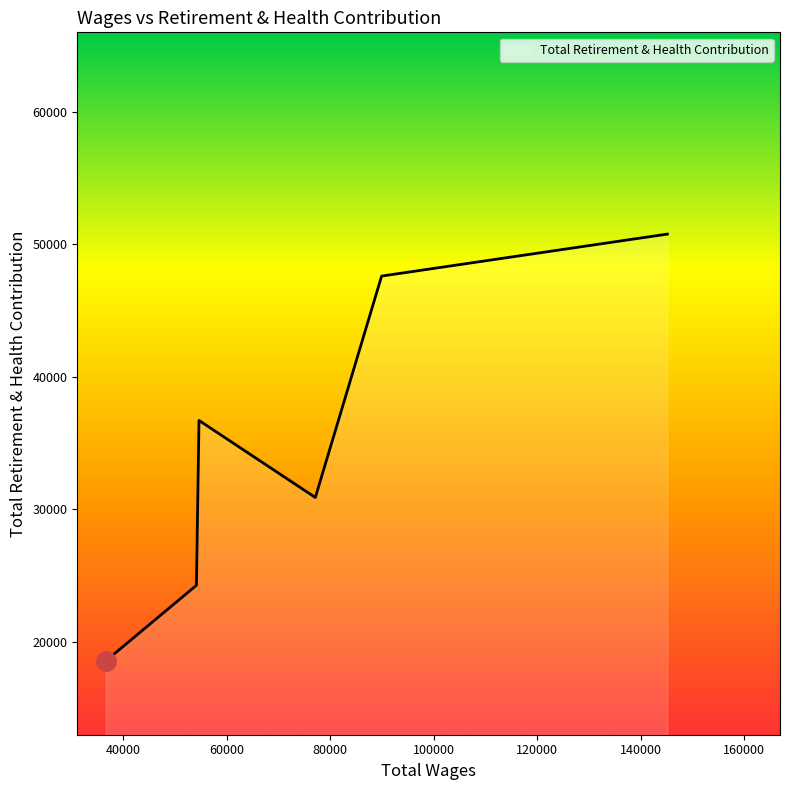

How many distinct data groups are displayed?

1